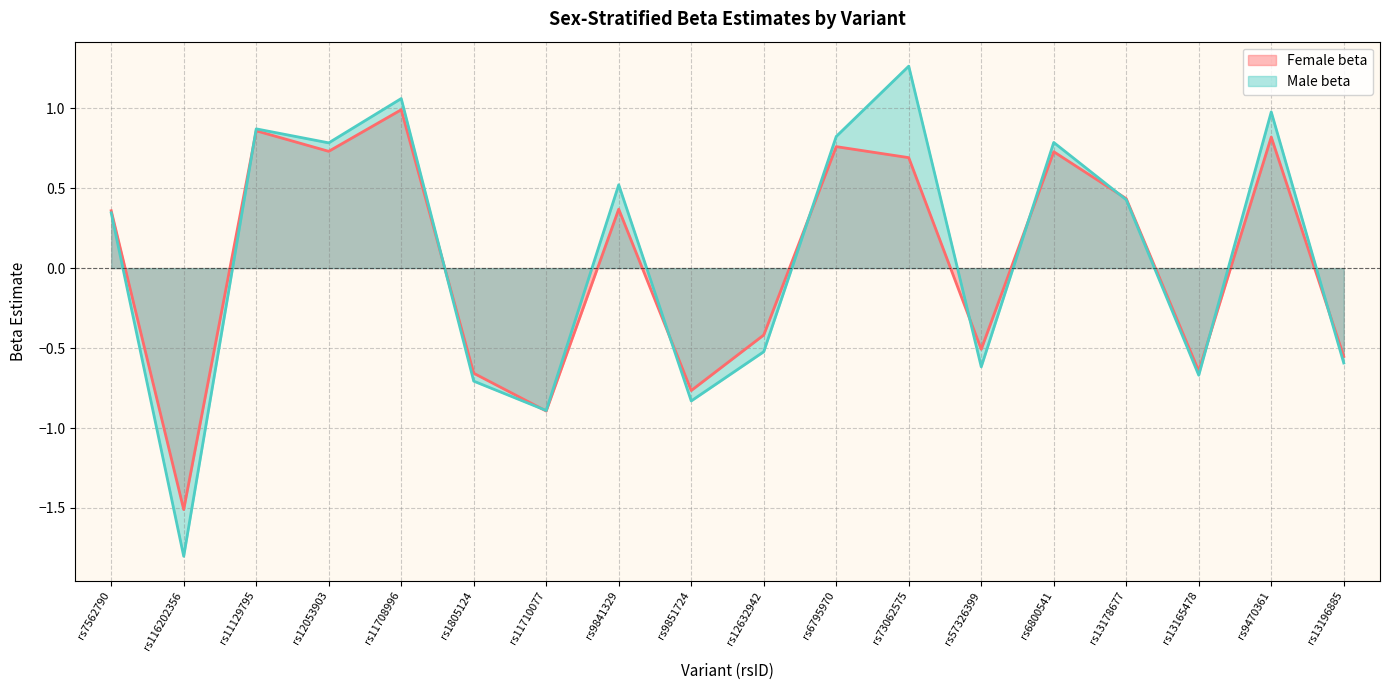

How many lines are shown in the chart?

2